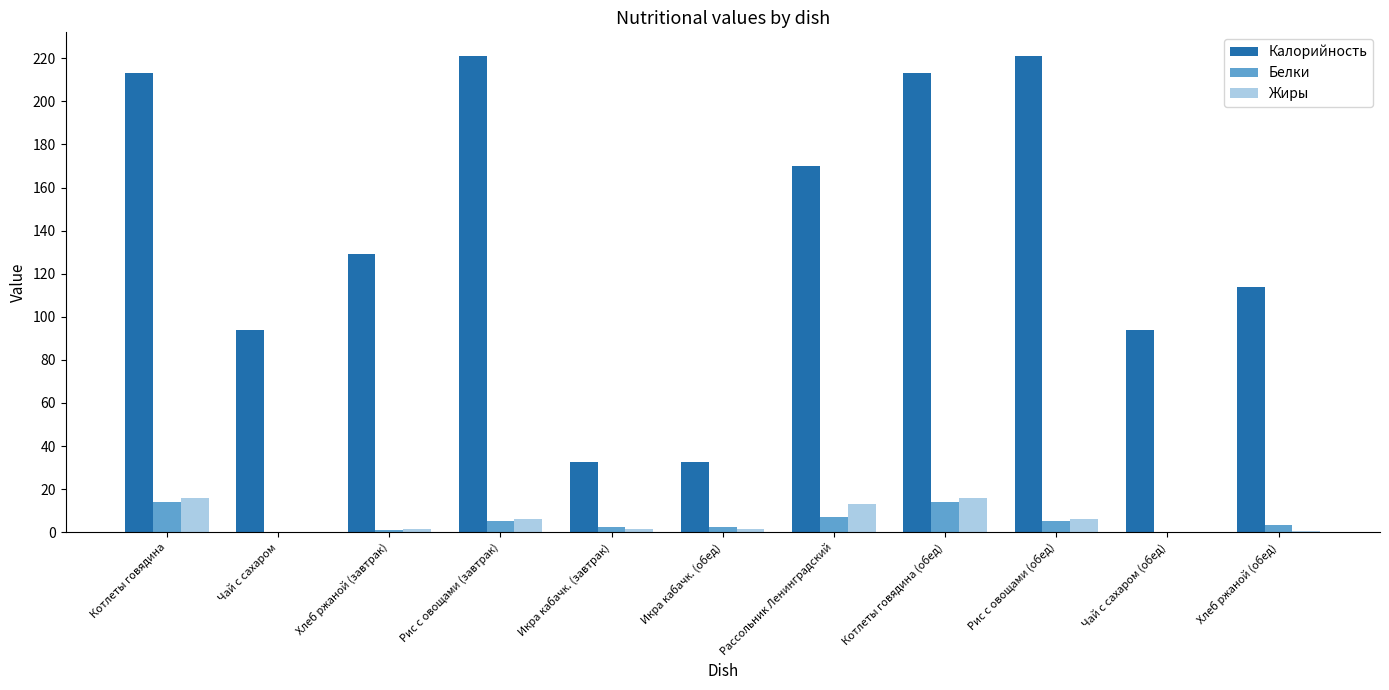

The Белки series shows 14.2 at Котлеты говядина. True or false?

True